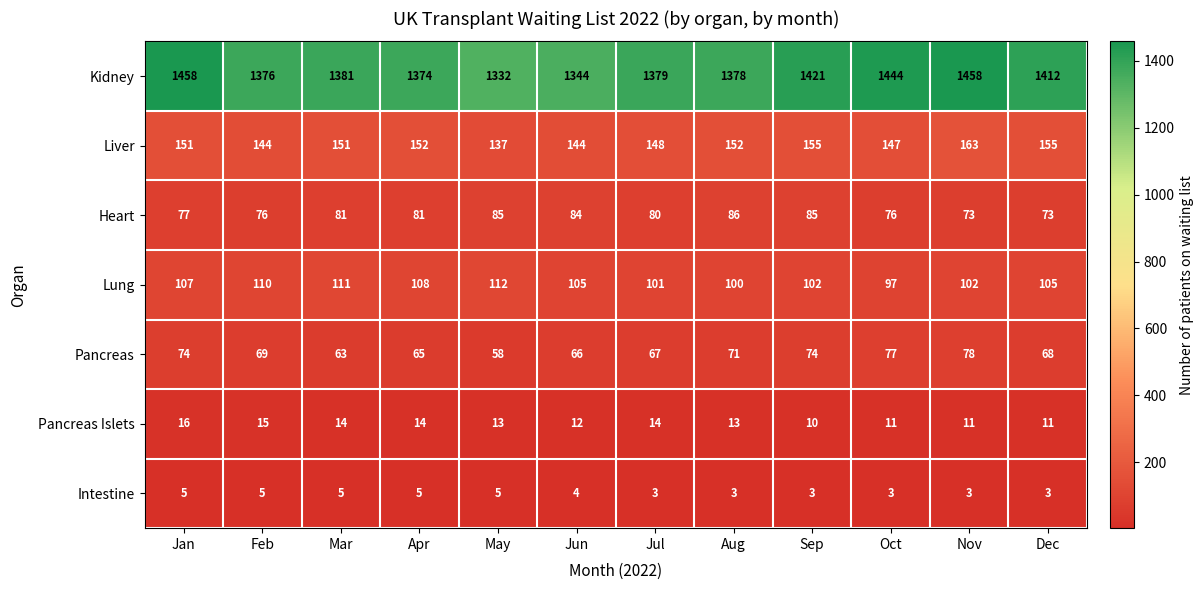

List the series in order of their peak value, highest first.

Kidney, Liver, Lung, Heart, Pancreas, Pancreas Islets, Intestine